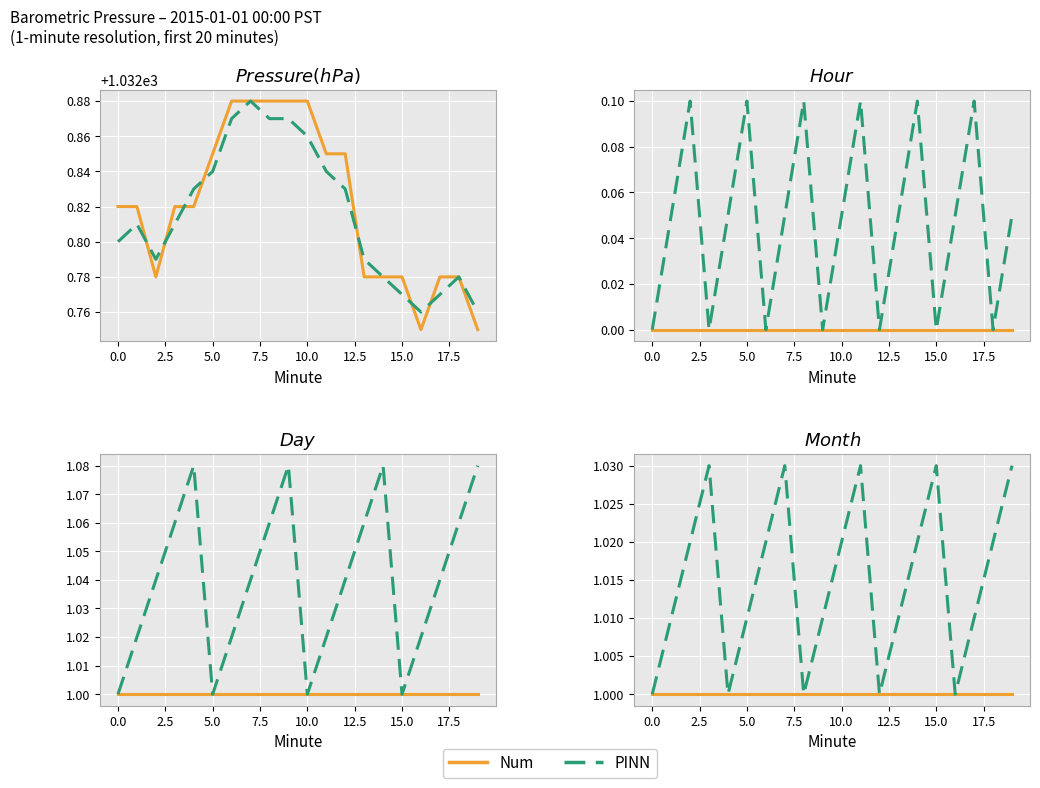

What is the label of the 6th point from the right?

14